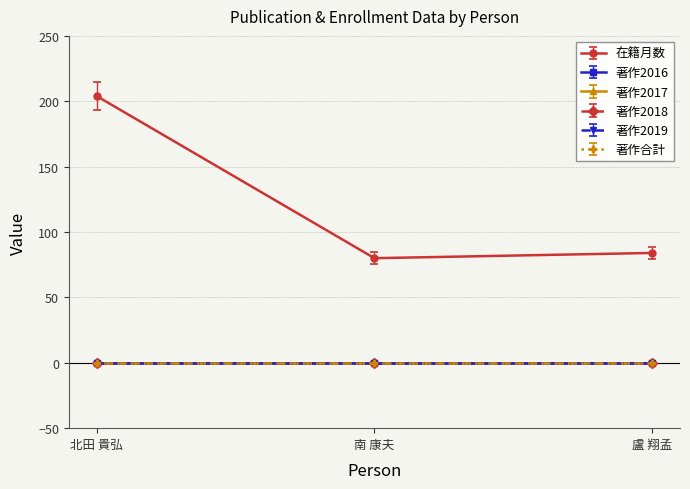

What is the label of the 3rd point from the left?

盧 翔孟